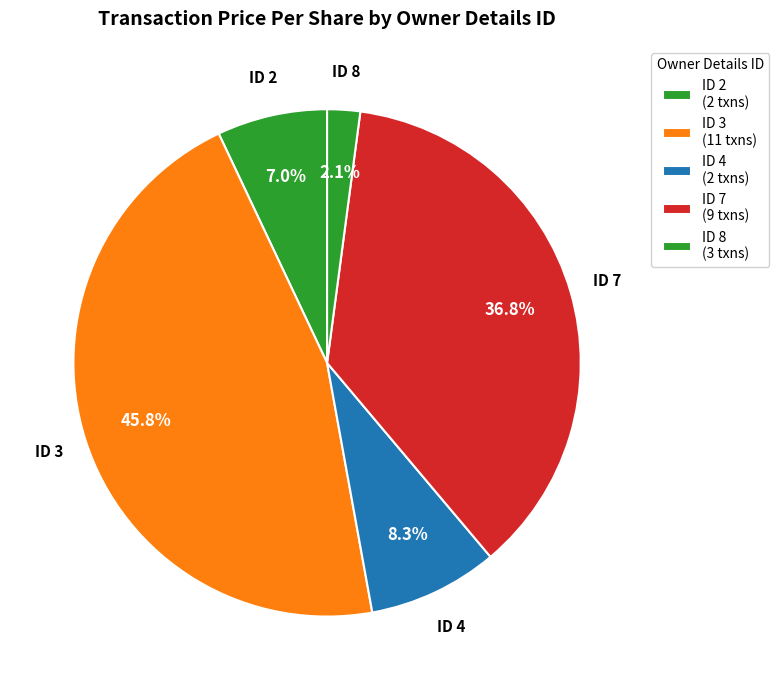

How many slices are in this pie chart?

5